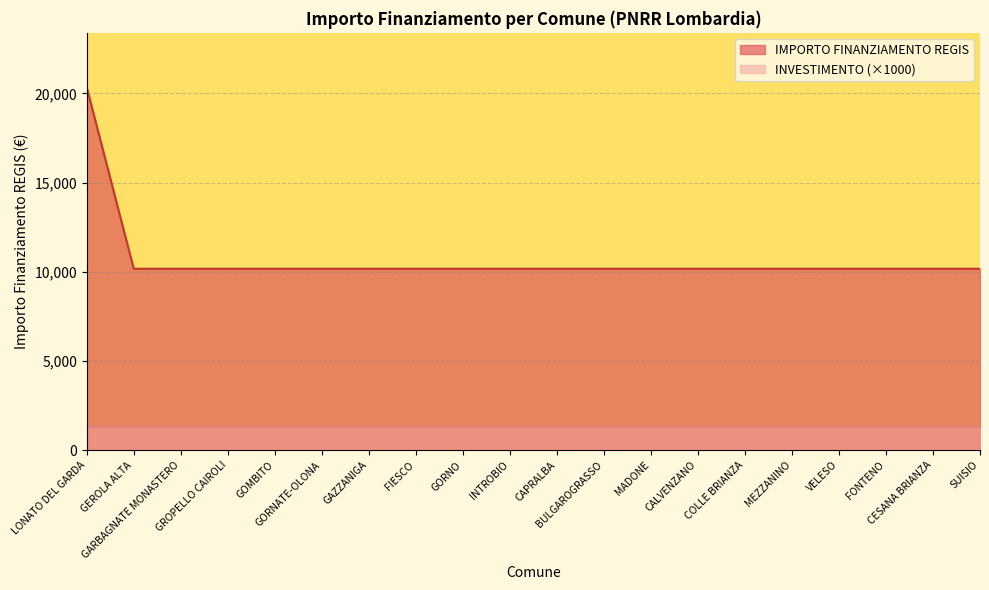

True or false: the data has more than 2 interior local peaks.

False